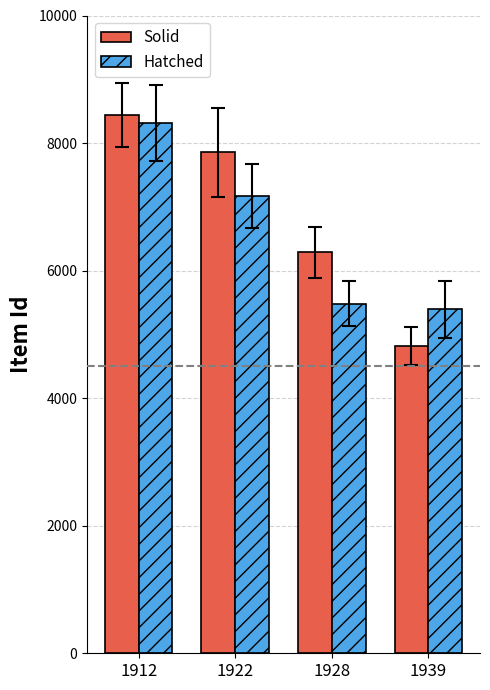

What is the smallest value displayed?

4823